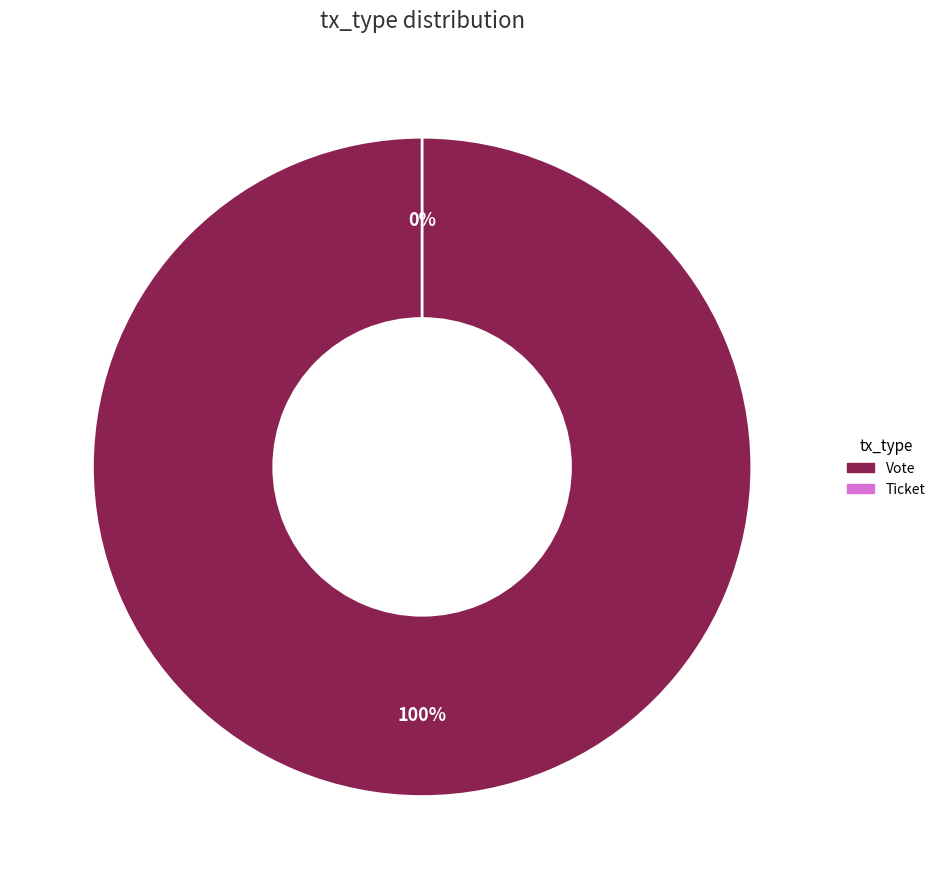

Rank the categories by value from highest to lowest.

Vote, Ticket